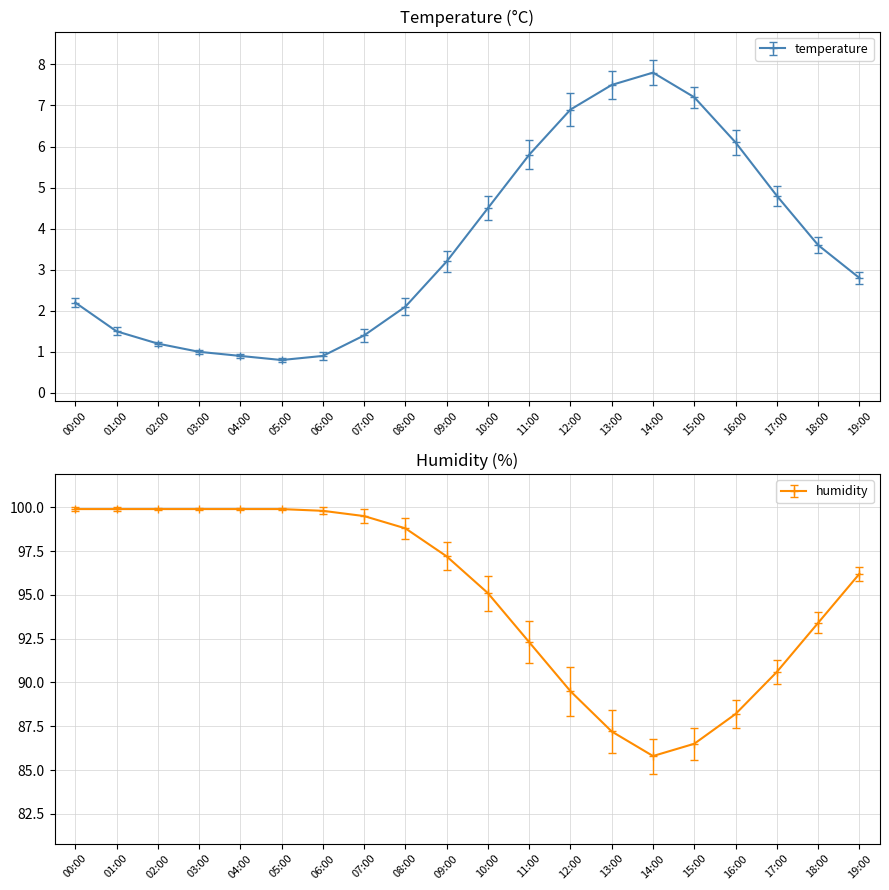

At 13:00, list the series in order from largest to smallest.

humidity, temperature